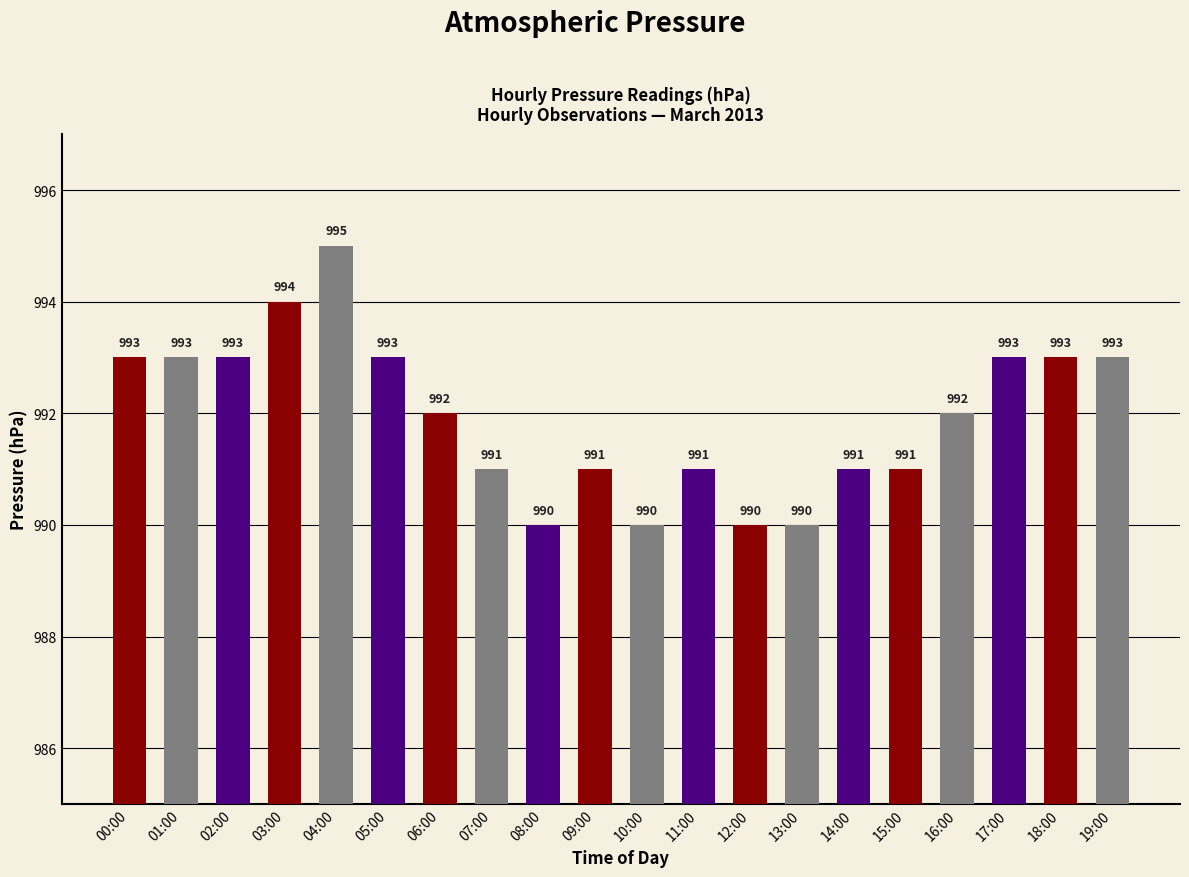

What position from the left is 05:00?

6